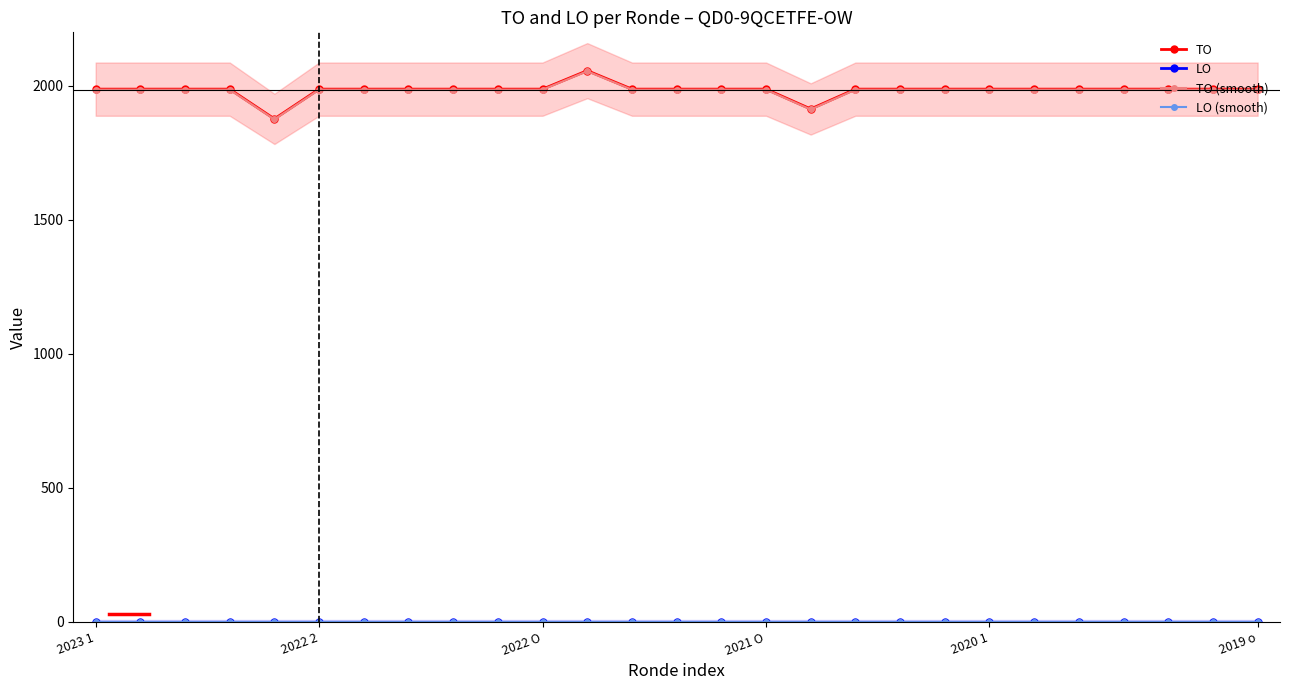

How many categories are shown in the chart?

27